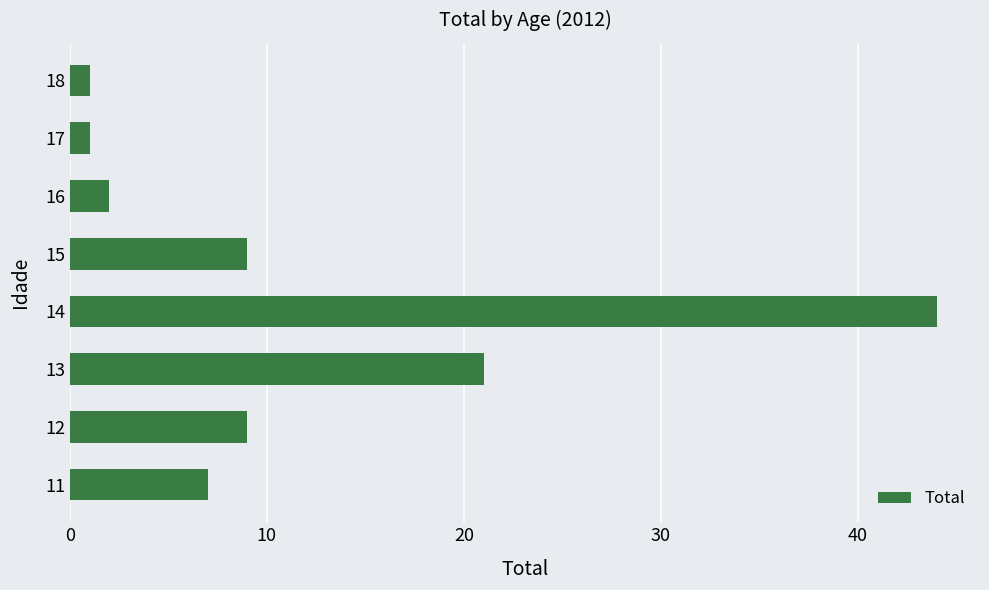

Reading bottom to top, what are all the values shown in this chart?

11=7	12=9	13=21	14=44	15=9	16=2	17=1	18=1